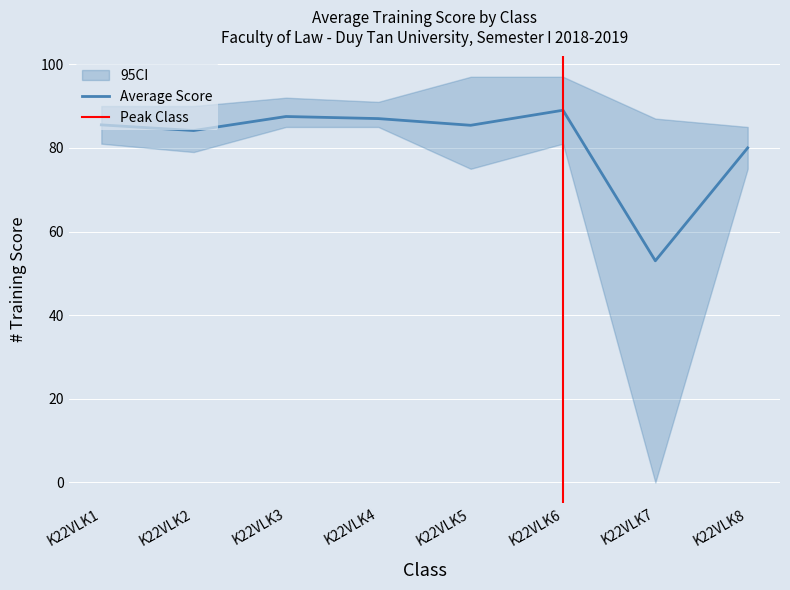

Between K22VLK4 and K22VLK5, which is larger?

K22VLK4